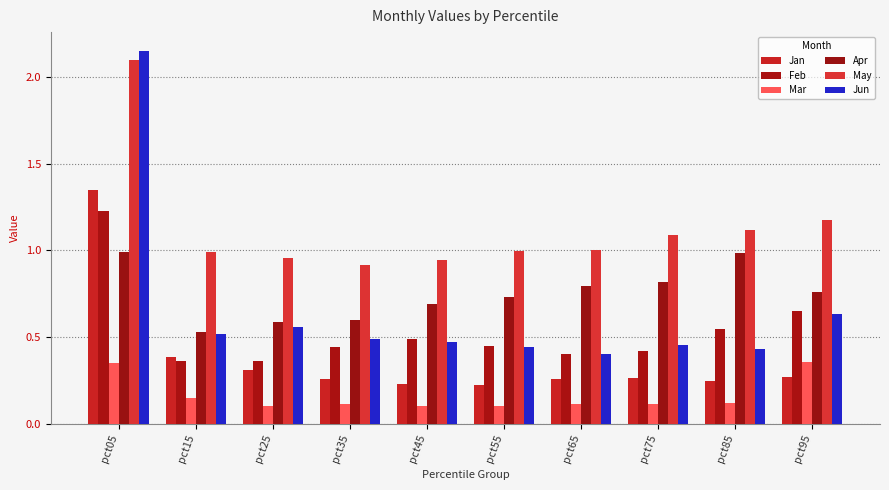

How many data points does each series have?

10